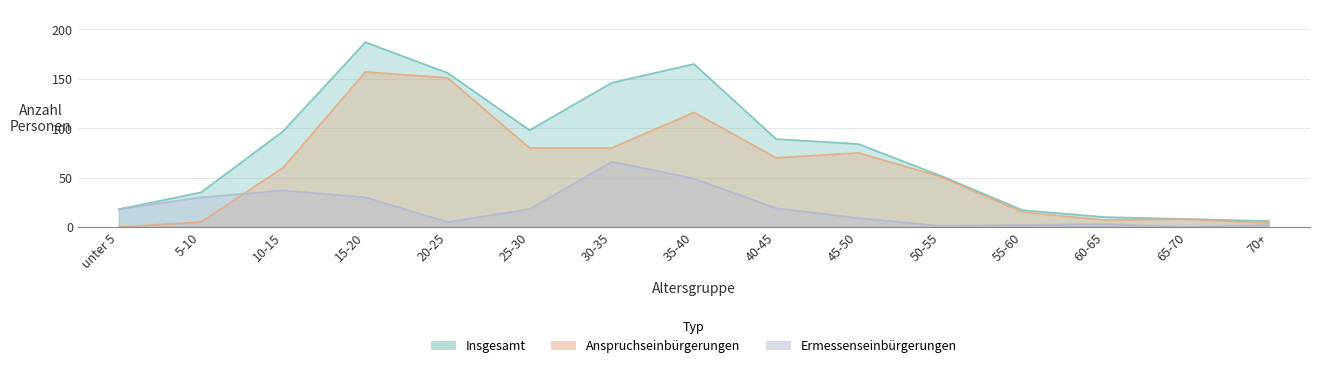

The Insgesamt series shows 54 at 5-10. True or false?

False